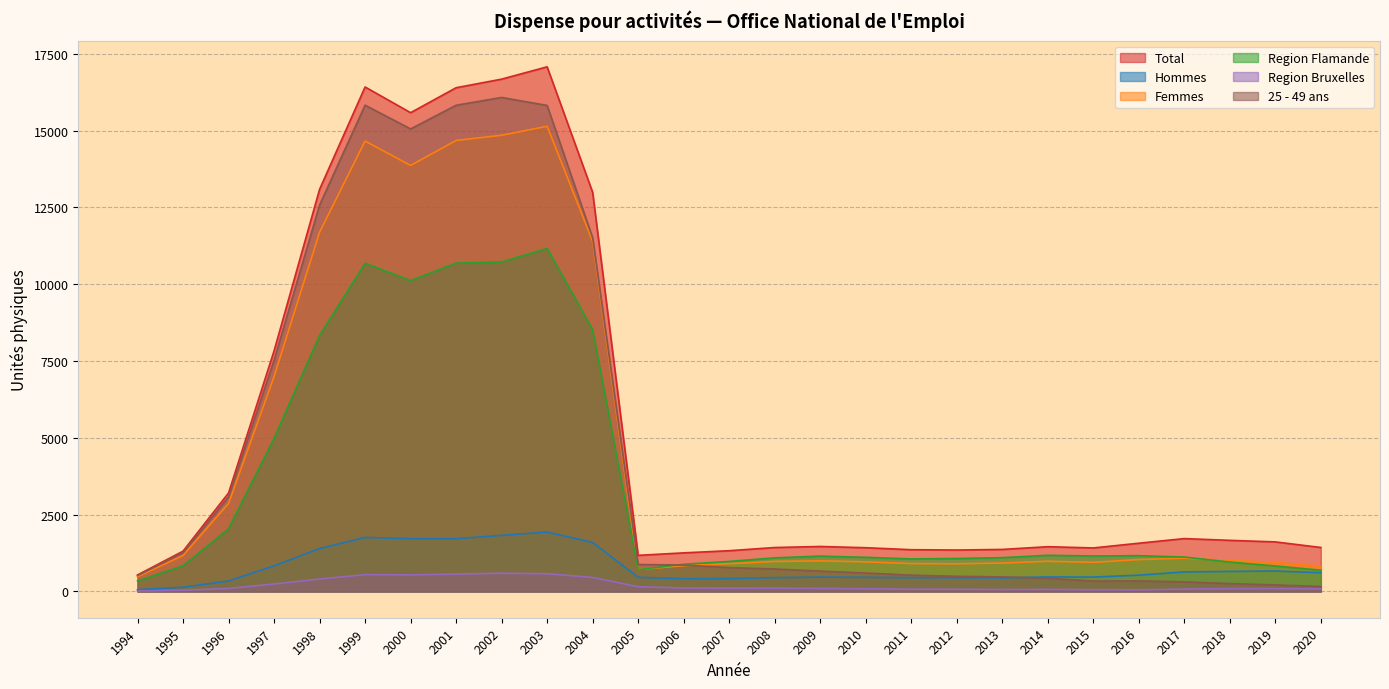

How many categories are shown in the chart?

27